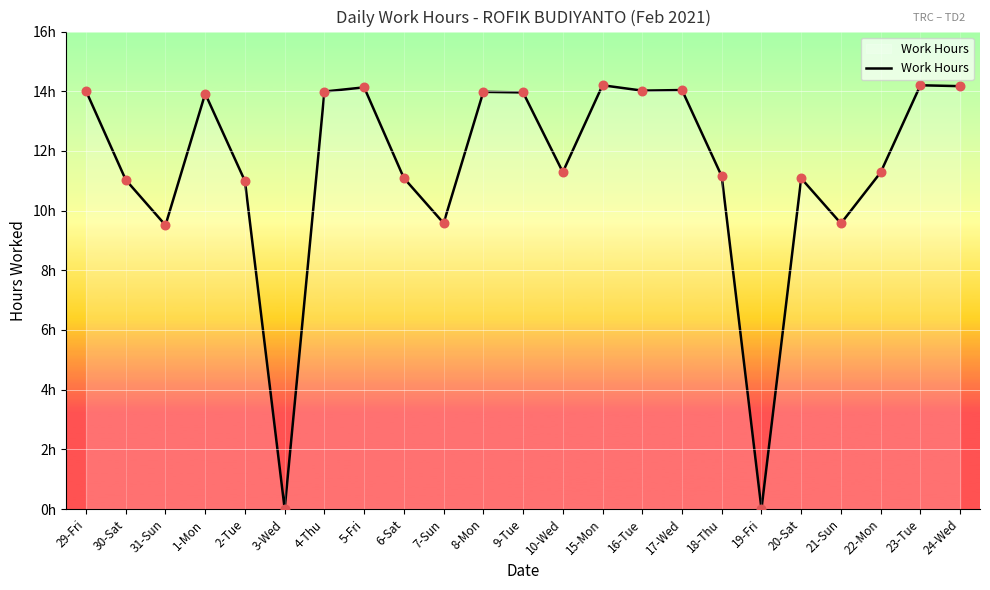

What is the ratio of the value at 20-Sat to the value at 30-Sat?

1.0